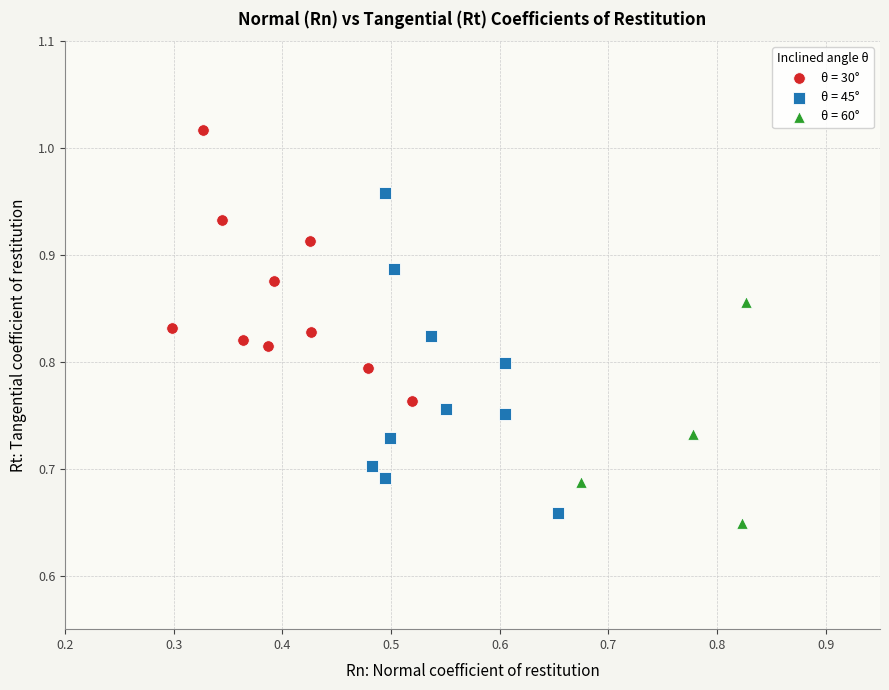

What are all the series names shown in the legend?

θ = 30°, θ = 45°, θ = 60°